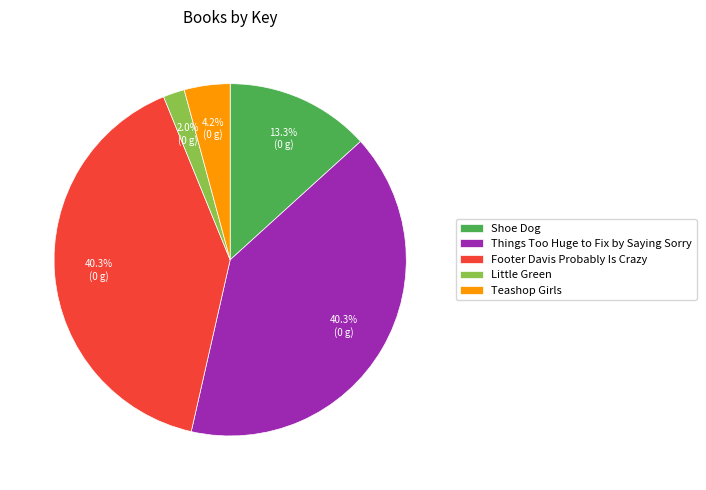

Which has a higher value, Teashop Girls or Shoe Dog?

Shoe Dog